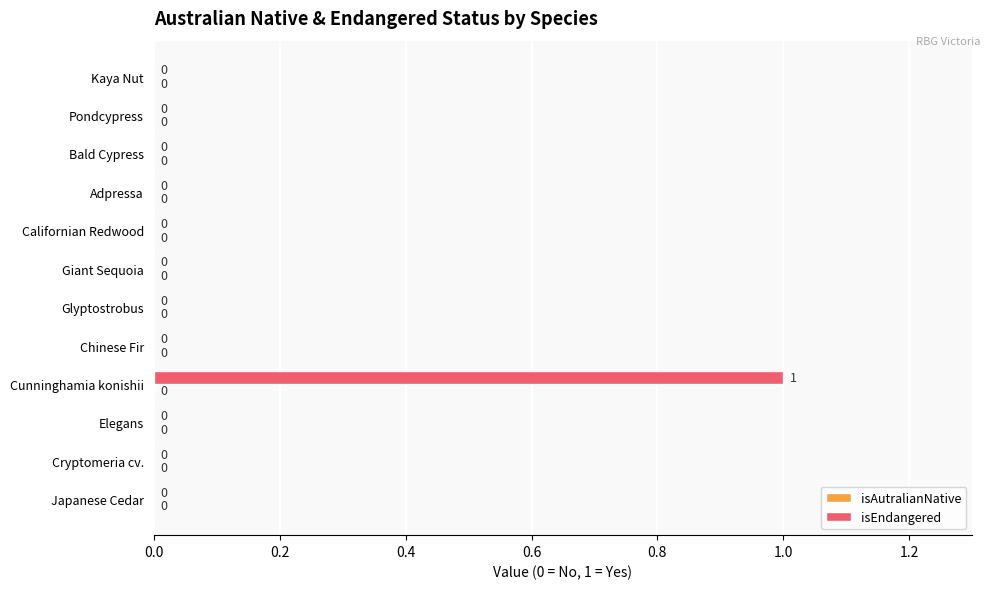

True or false: the data shows 0 at Kaya Nut.

True